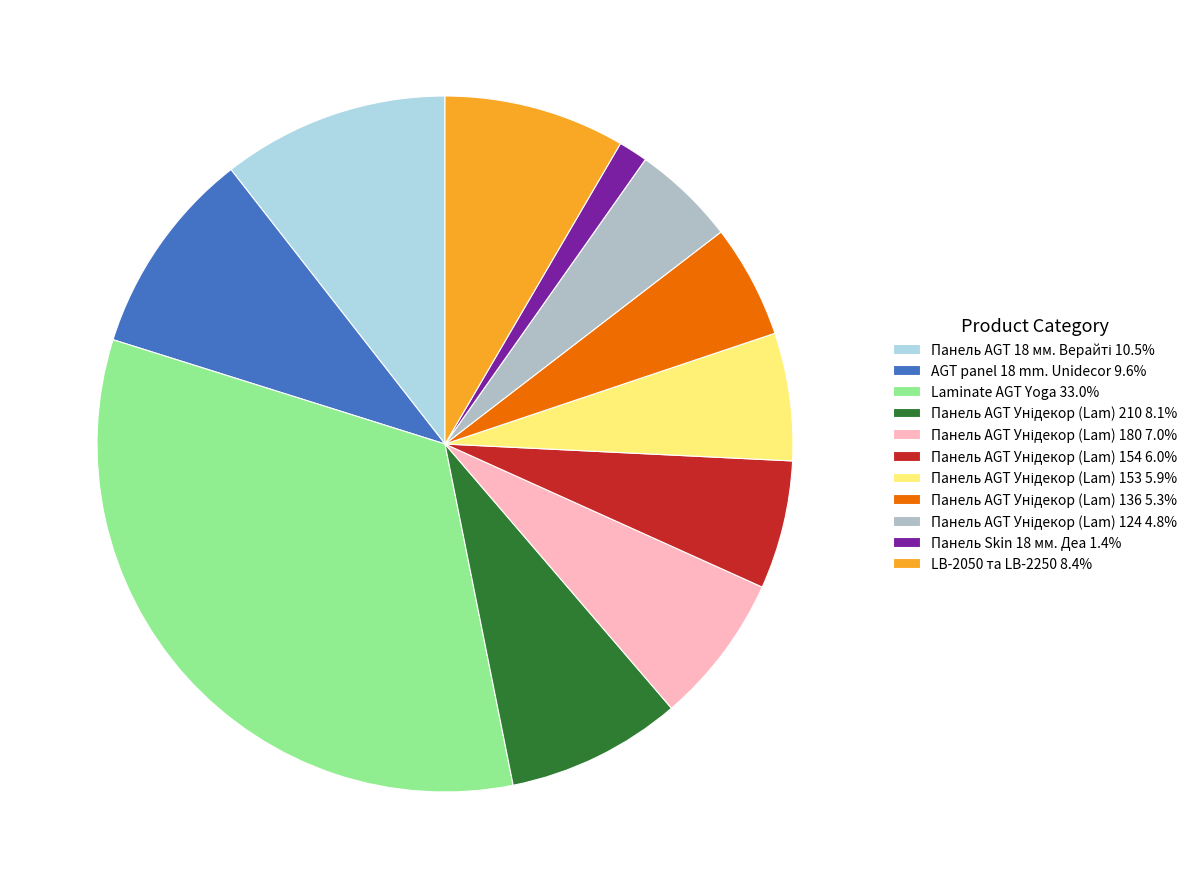

Count the number of slices in the pie.

11